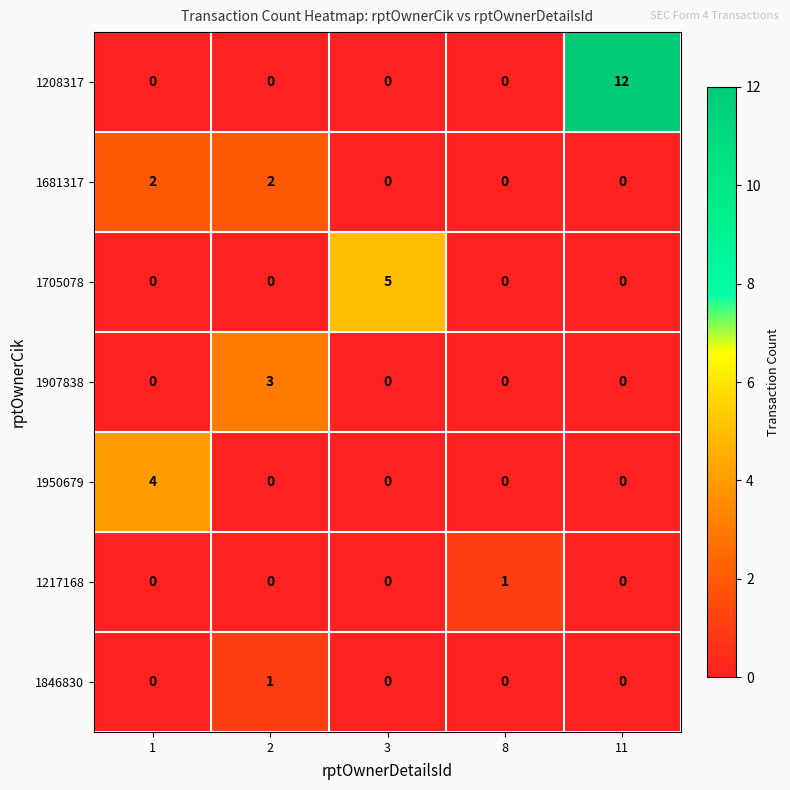

Count the number of data series in this chart.

7